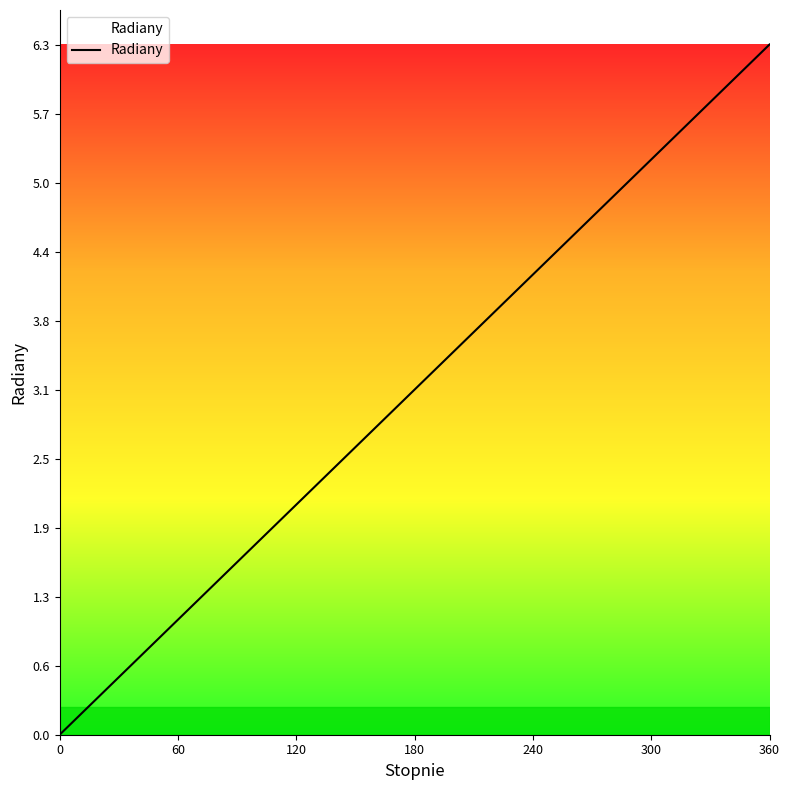

What is the maximum value shown in the chart?

6.3